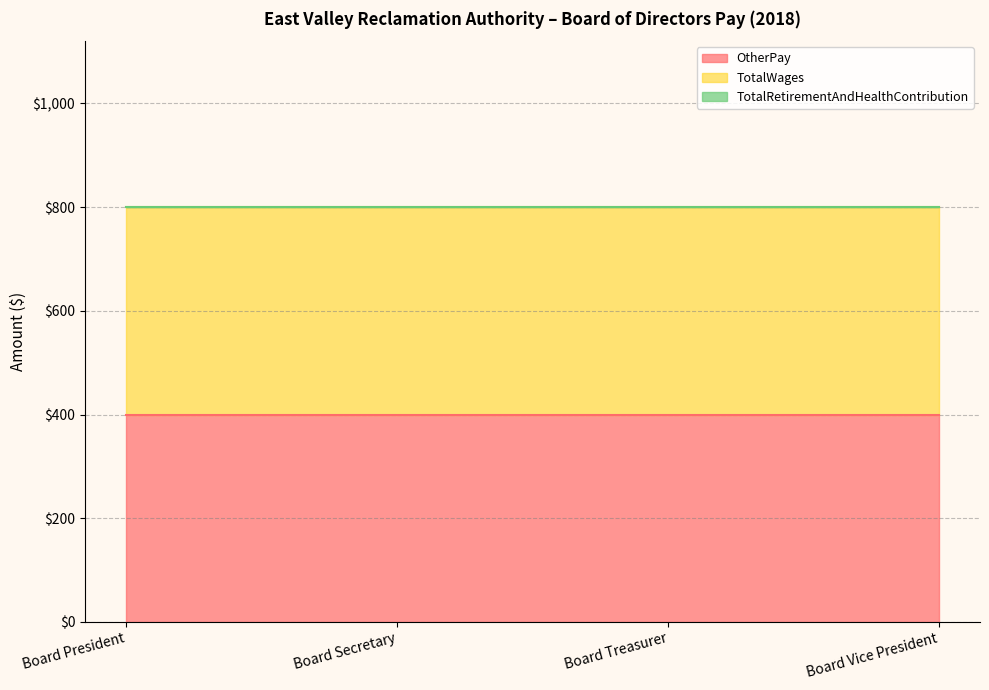

Which series has the largest total across all categories?

OtherPay